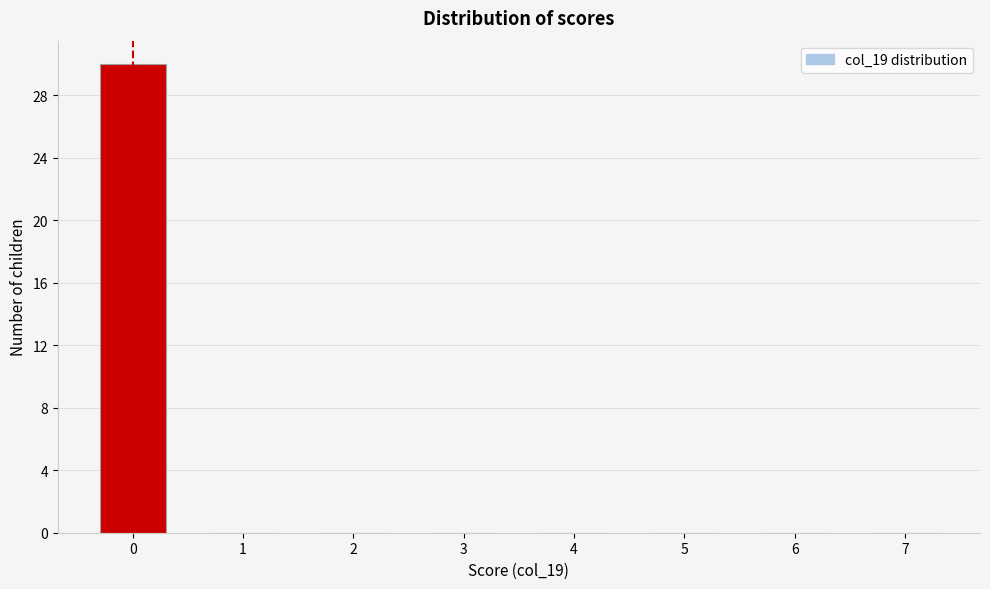

Reading left to right, extract all data points from this chart.

0=30	1=0	2=0	3=0	4=0	5=0	6=0	7=0